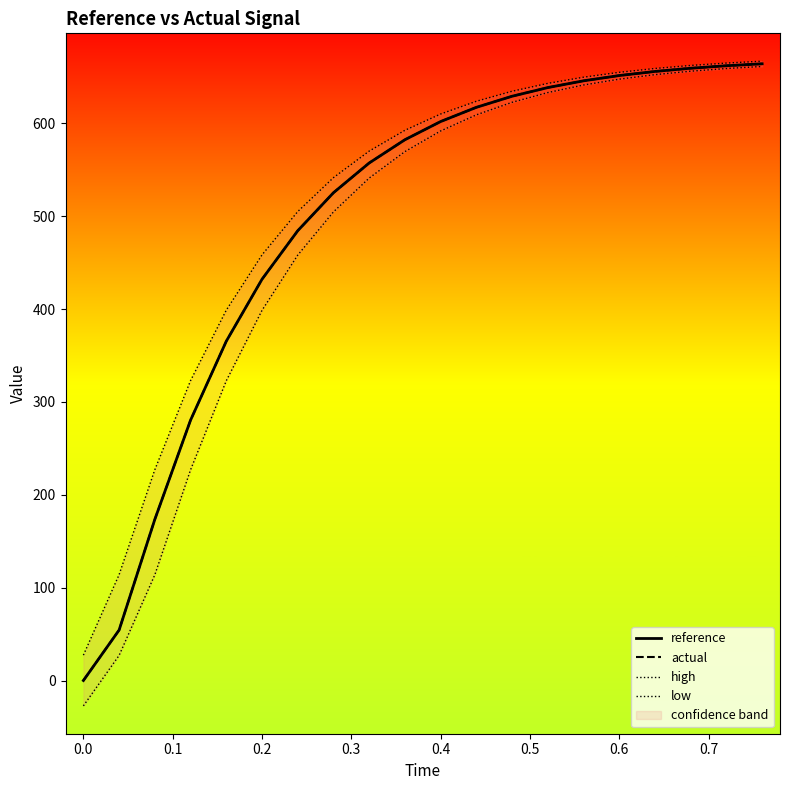

What is the highest value of the actual series?

664.2